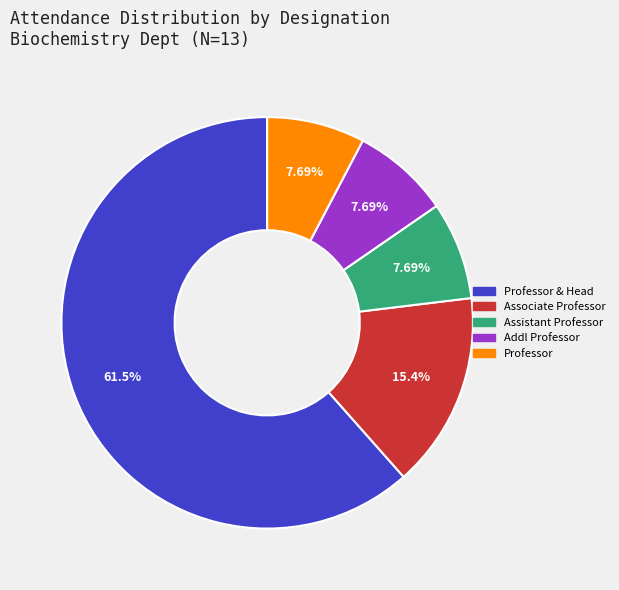

Count the number of slices in the pie.

5